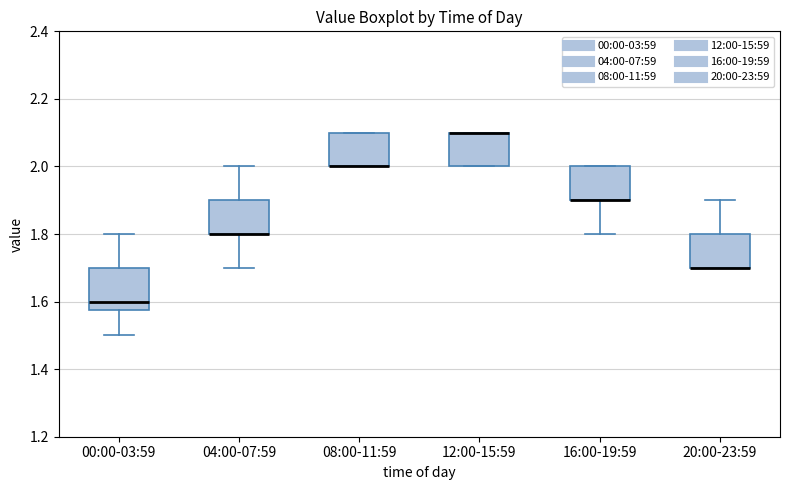

Where is the lower edge of the box for 08:00-11:59 on the y-axis? The values are not printed on the chart, so give them approximately, as read against the axis.

2.00